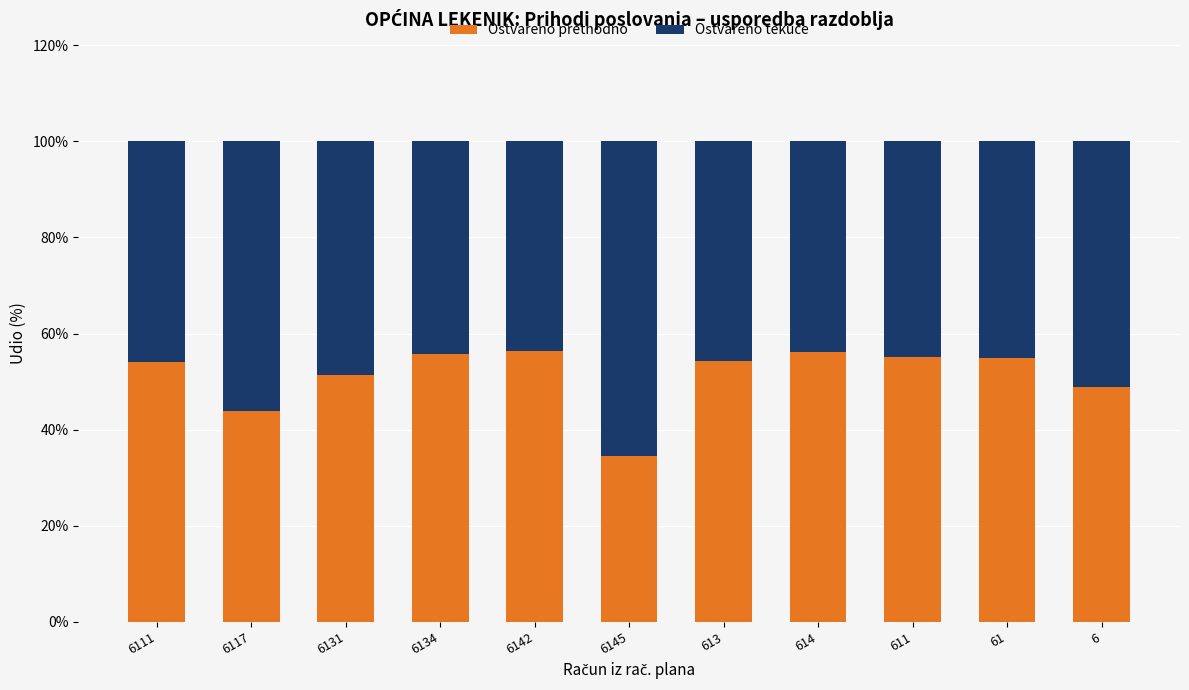

The value of Ostvareno prethodno at 6111 is 86.5. True or false?

False